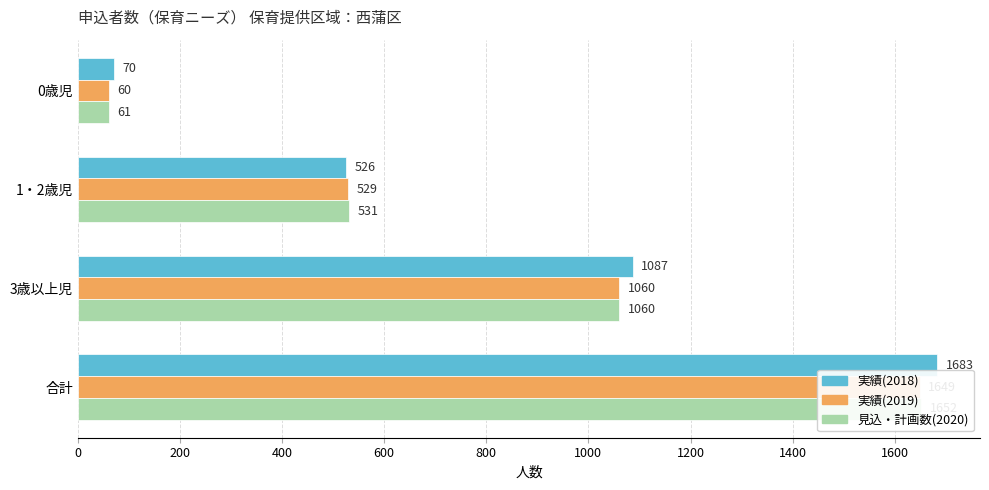

What is the greatest value displayed?

1683